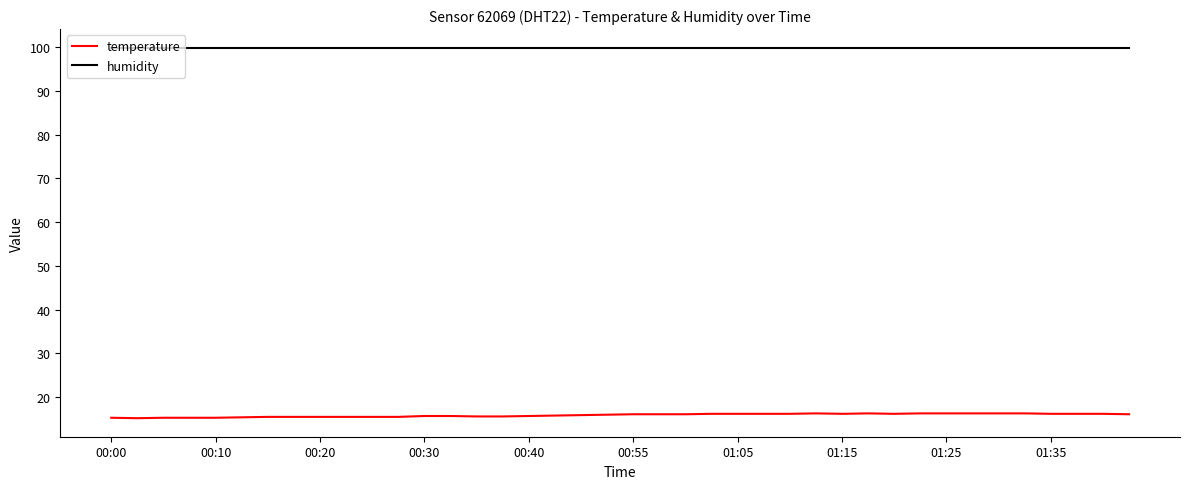

Which series has the widest spread of values?

temperature